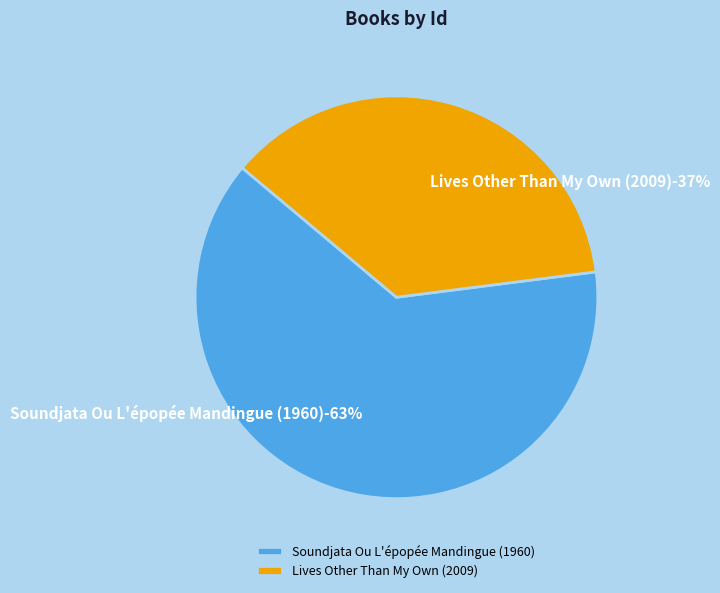

To the nearest percent, what is the difference between the Lives Other Than My Own (2009) and Soundjata Ou L'épopée Mandingue (1960) slice percentages?

26%